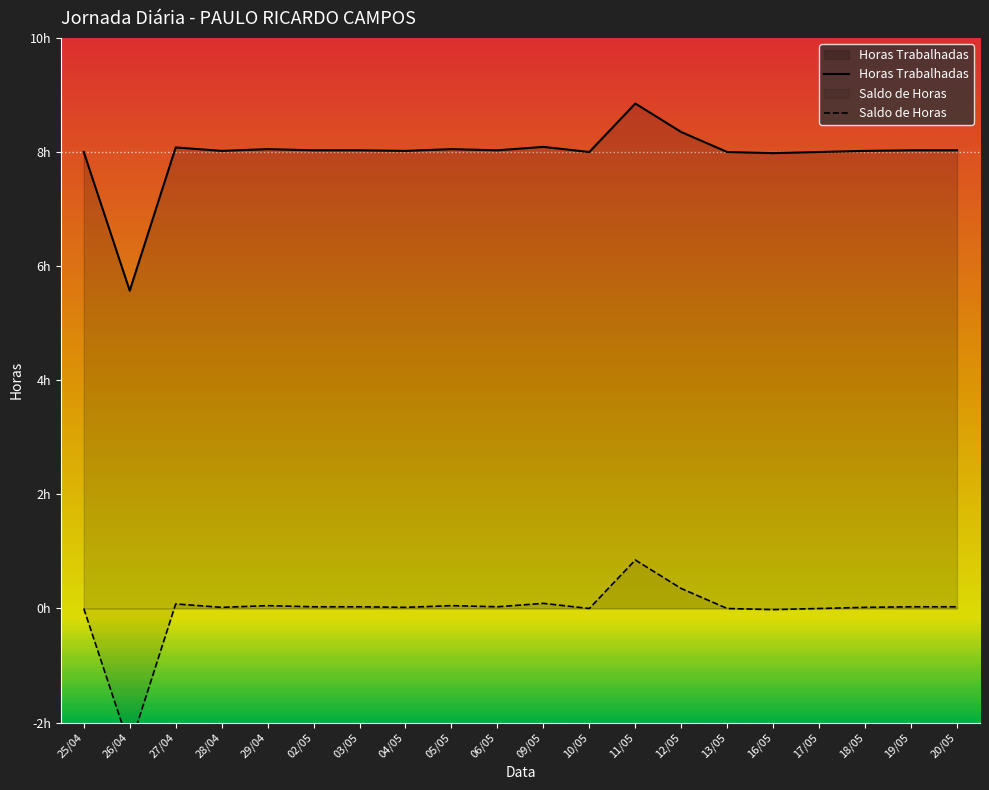

What are all the series names shown in the legend?

Horas Trabalhadas, Saldo de Horas